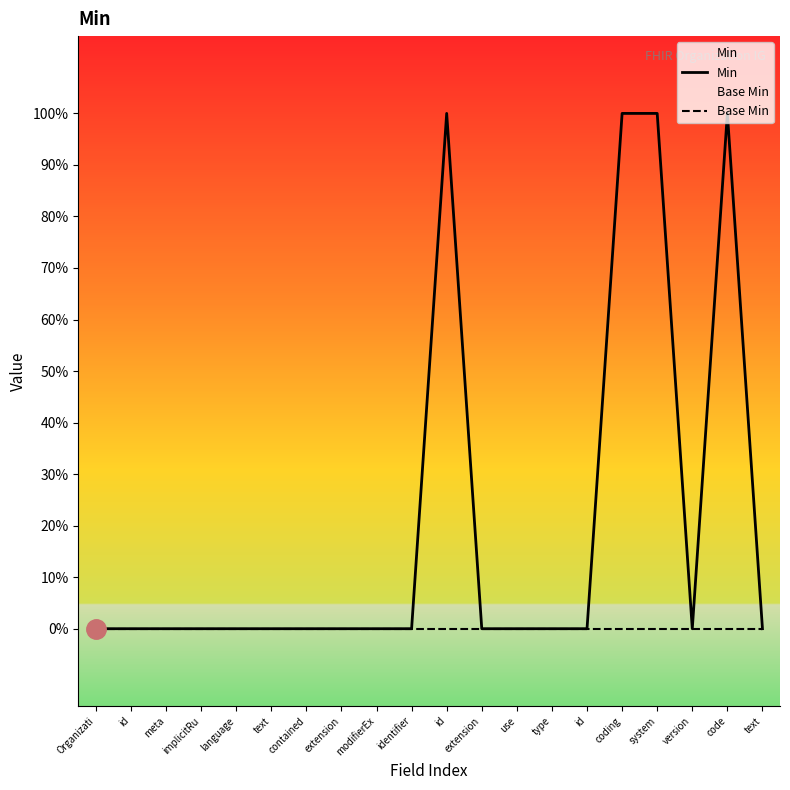

List the series in order of their peak value, lowest first.

Base Min, Min